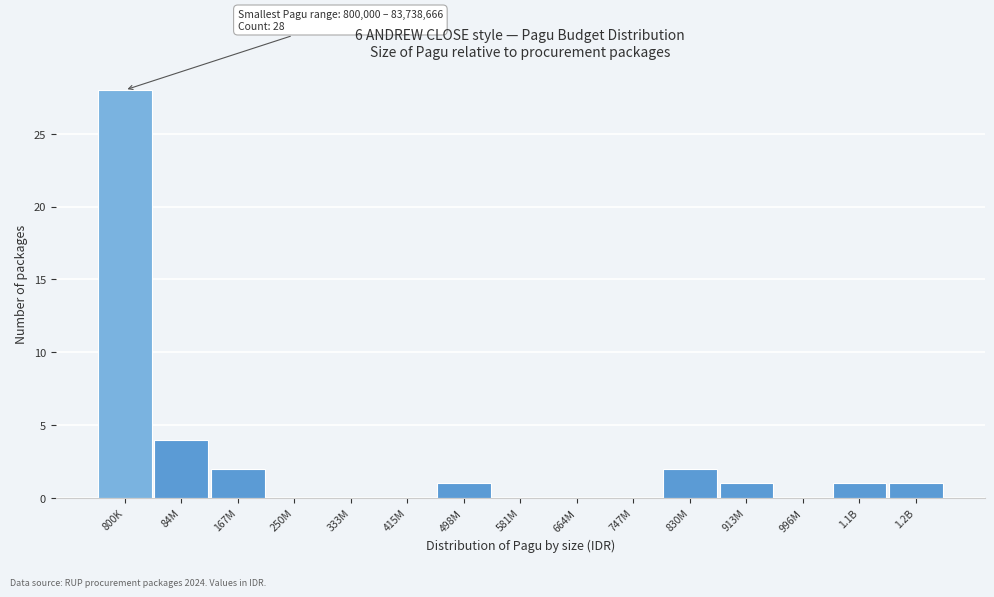

Reading right to left, extract all data points from this chart.

1.2B=1	1.1B=1	996M=0	913M=1	830M=2	747M=0	664M=0	581M=0	498M=1	415M=0	333M=0	250M=0	167M=2	84M=4	800K=28